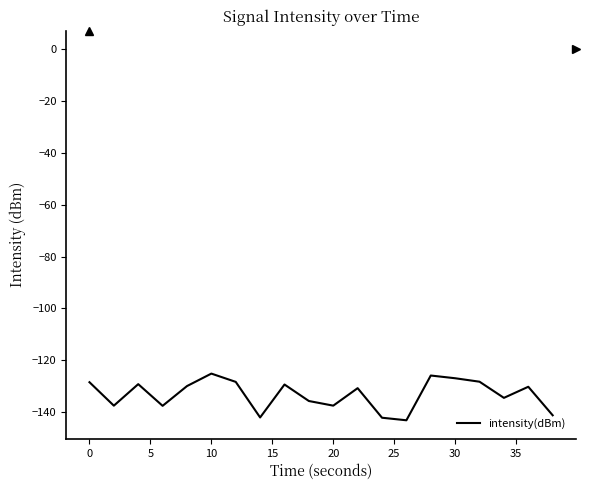

What is the difference between the maximum and minimum values?

18.0